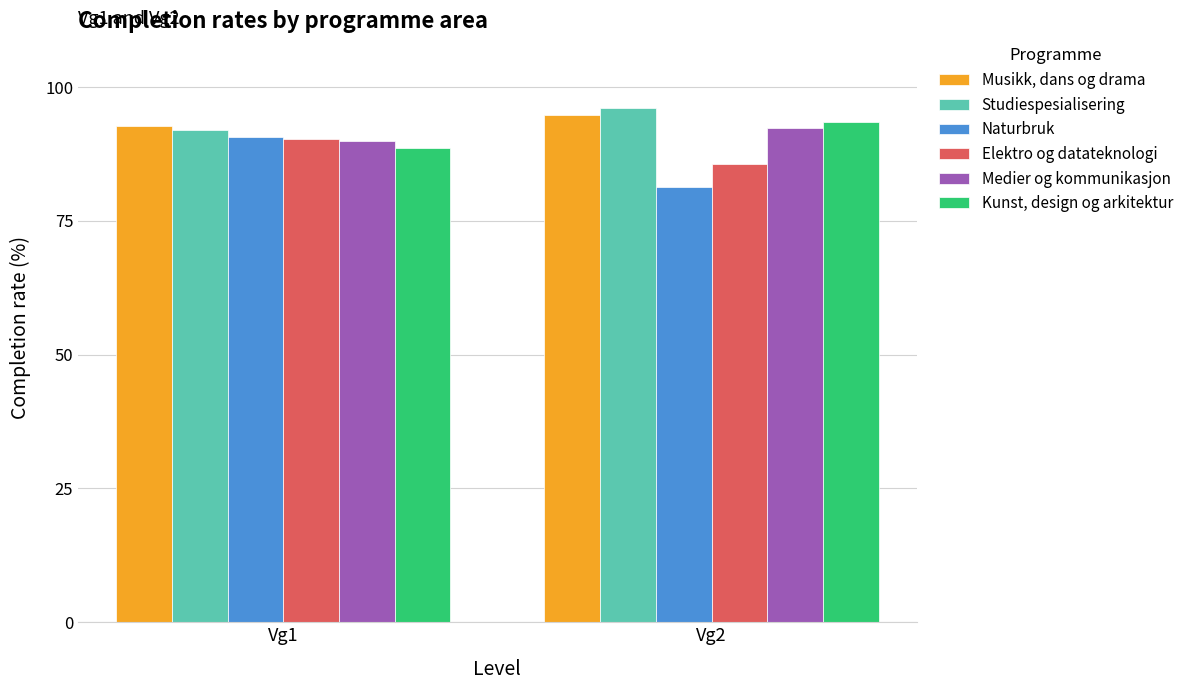

What is the difference between the highest and lowest values at Vg1?

4.1